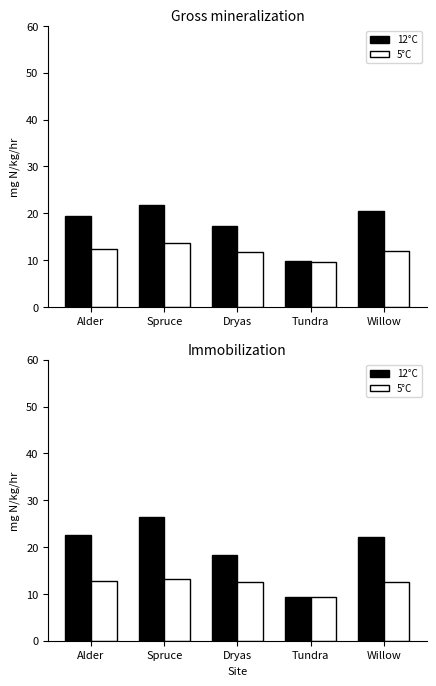

What is the maximum value shown in the chart?

26.4